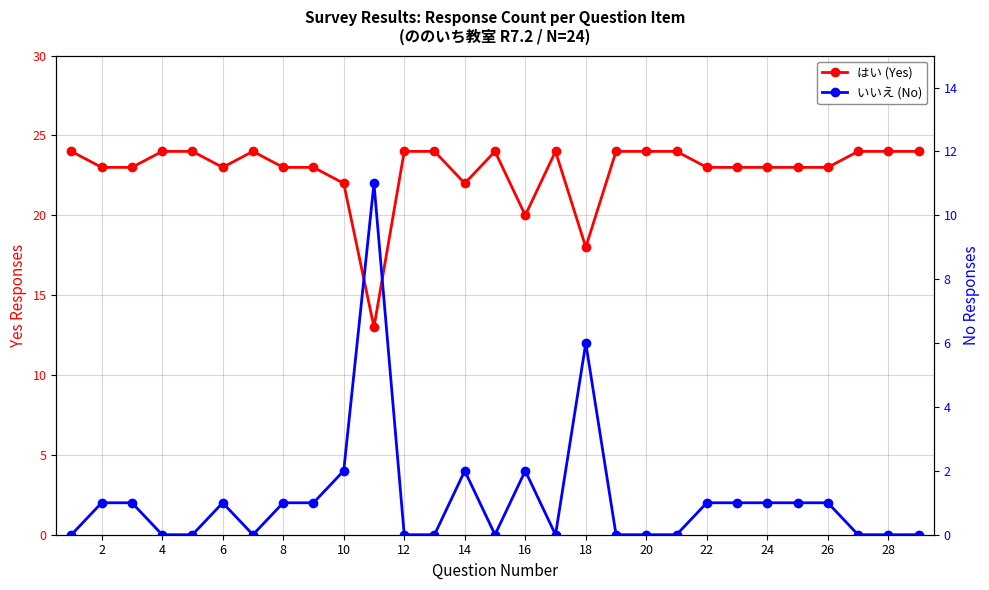

What is the difference between the maximum and minimum values in the はい (Yes) series?

11